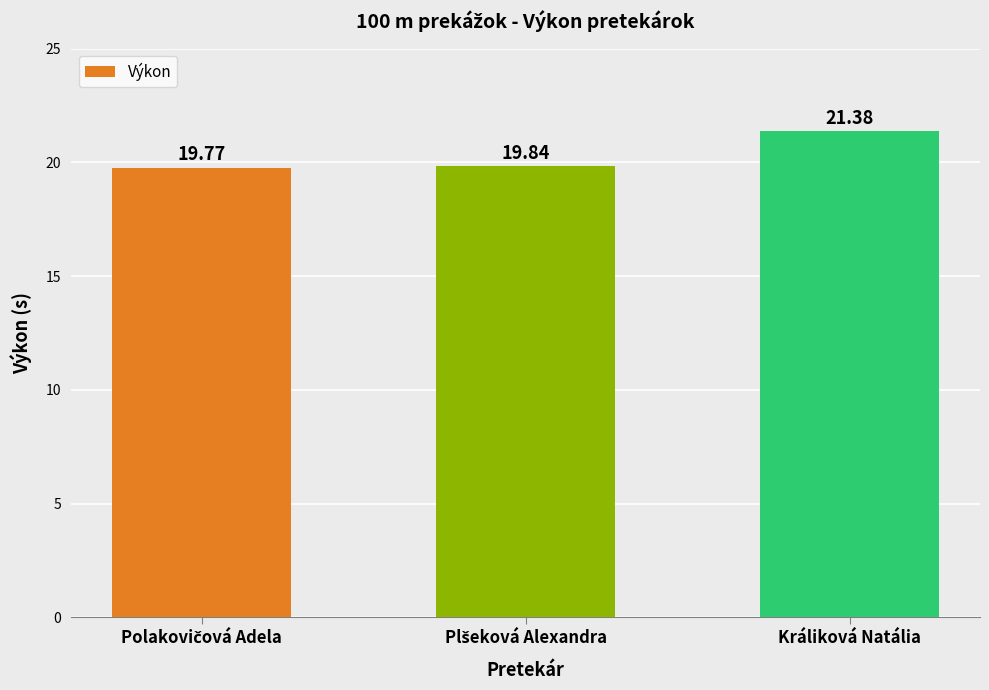

What is the label of the 3rd bar from the left?

Králiková Natália